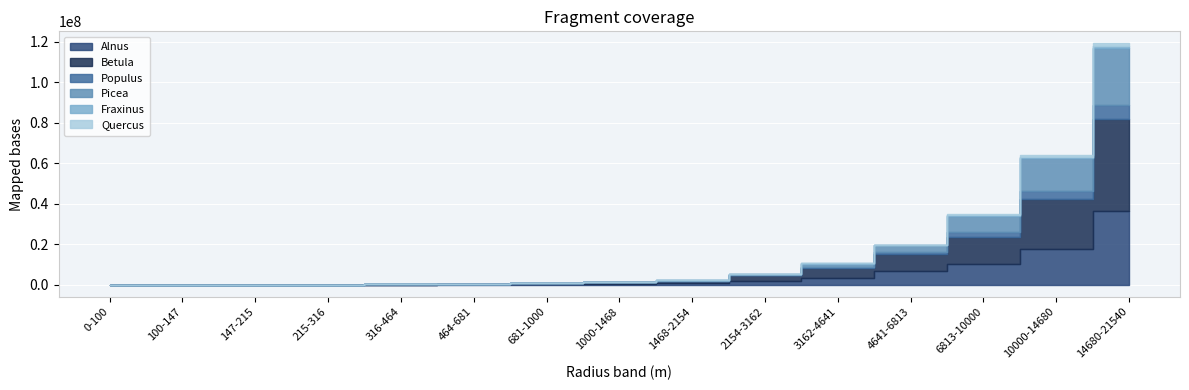

Which series ends up on top after the final intersection of Quercus and Populus?

Populus